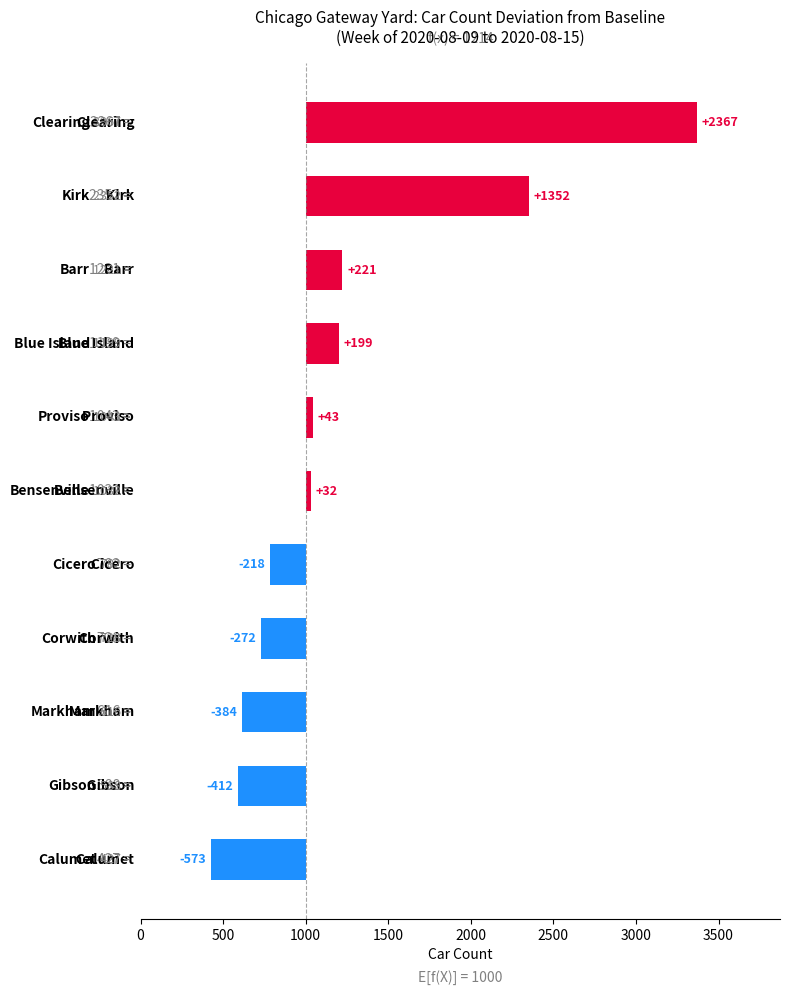

Reading left to right, what are all the values shown in this chart?

-573	-412	-384	-272	-218	32	43	199	221	1352	2367